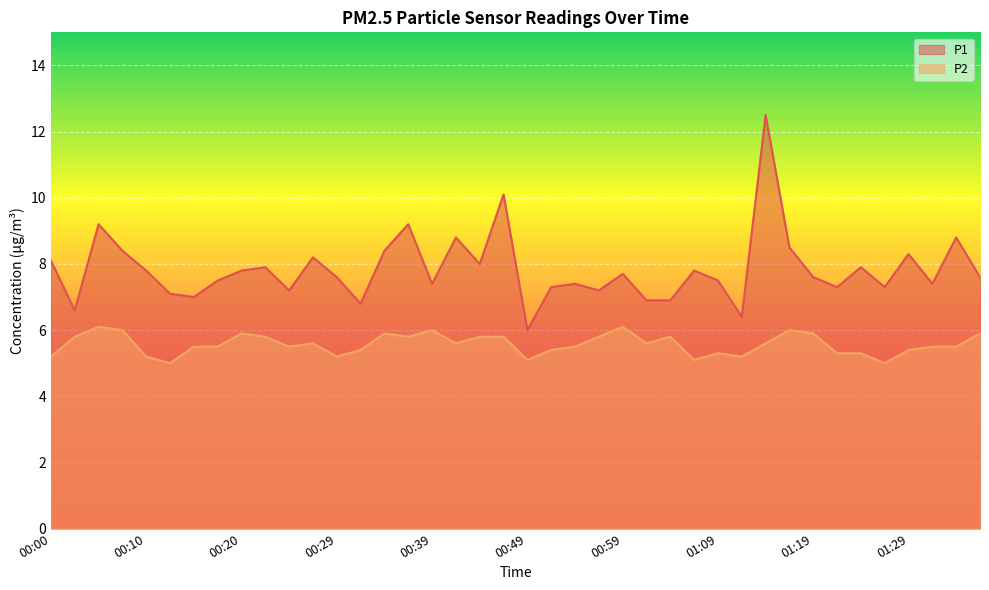

List the series in order of their peak value, lowest first.

P2, P1